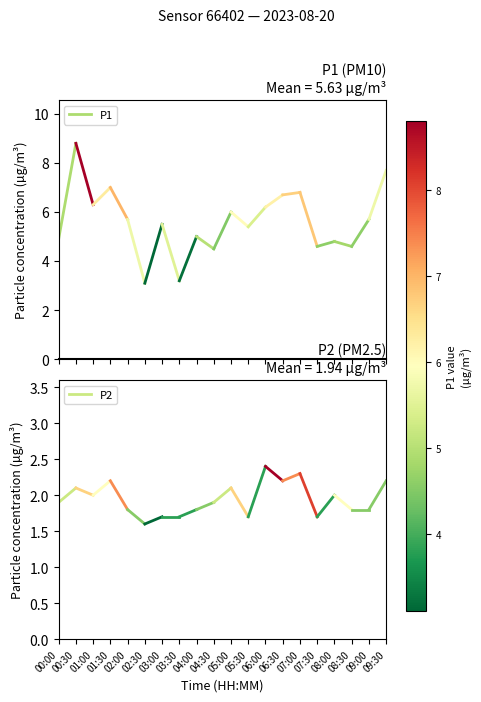

Which series has the largest range (max minus min)?

P1